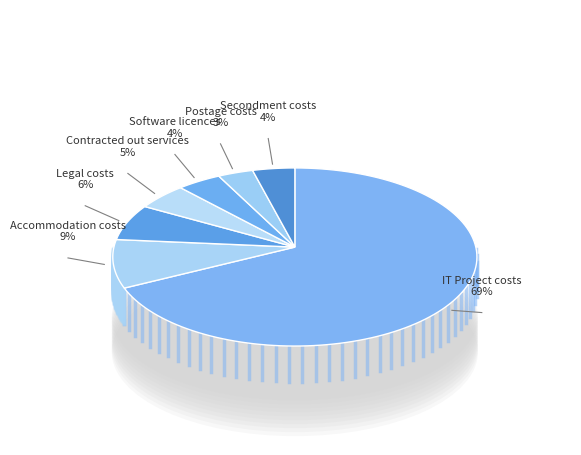

Which has a higher value, Contracted out services or IT Project costs?

IT Project costs